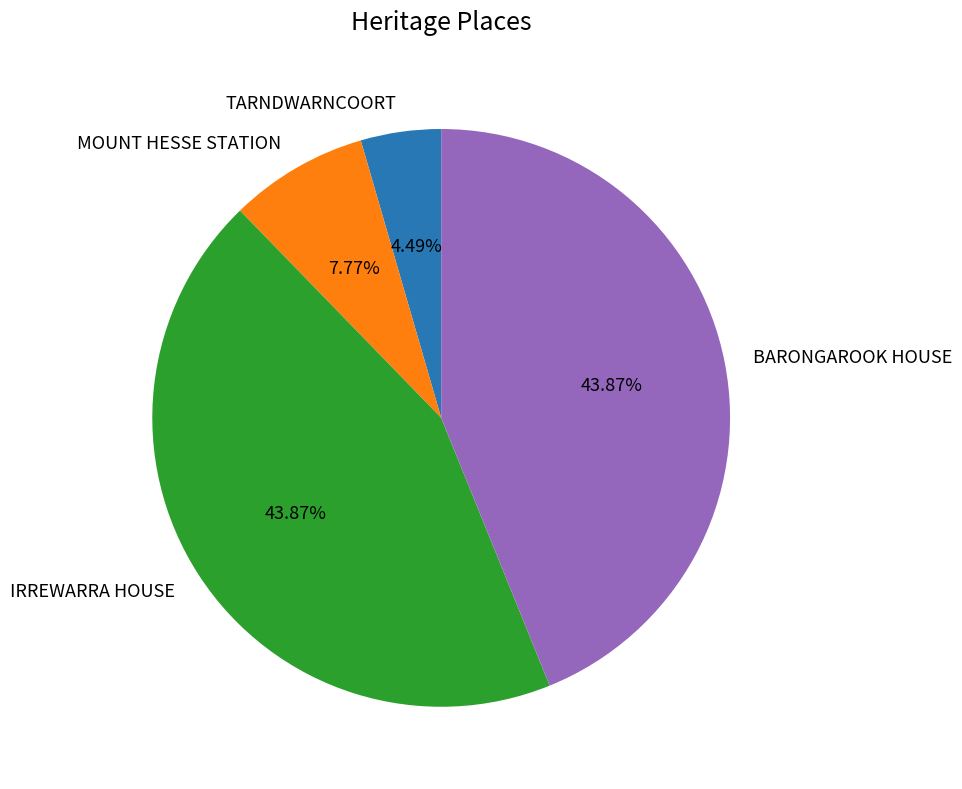

How many segments does this pie chart have?

4